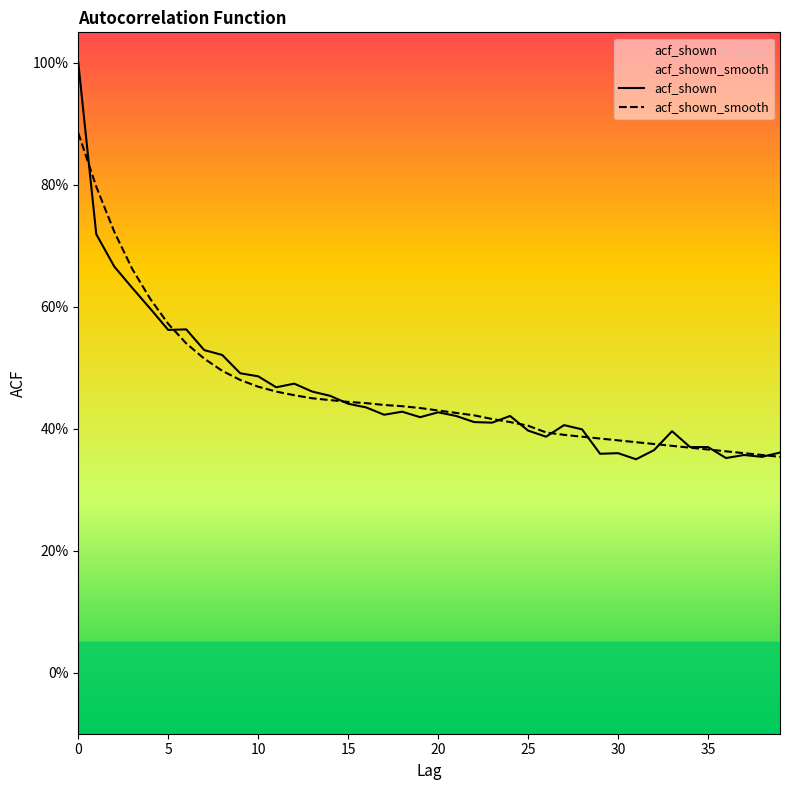

How many data points does each series have?

40